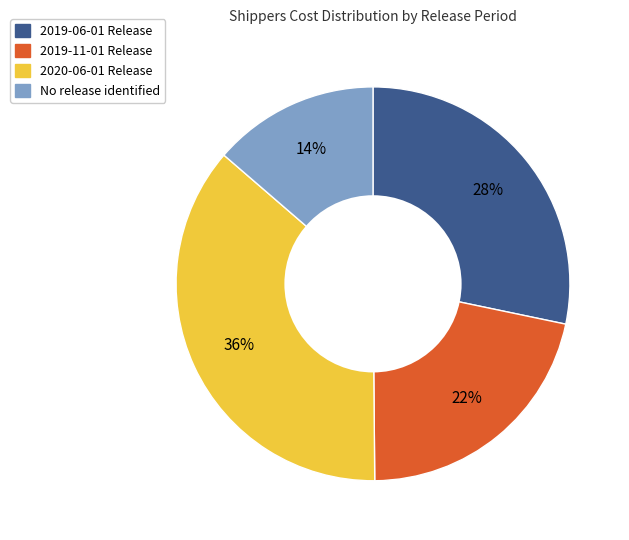

To the nearest percent, what is the average slice percentage?

25%